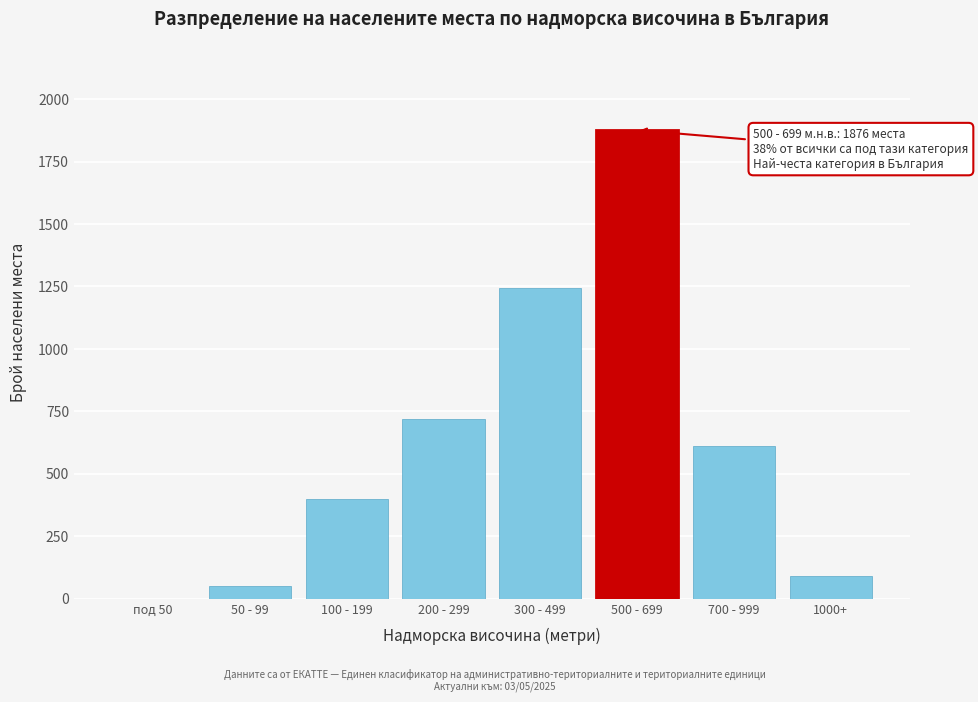

Reading right to left, what are all the values shown in this chart?

1000+=89	700 - 999=612	500 - 699=1876	300 - 499=1243	200 - 299=721	100 - 199=398	50 - 99=52	под 50=0